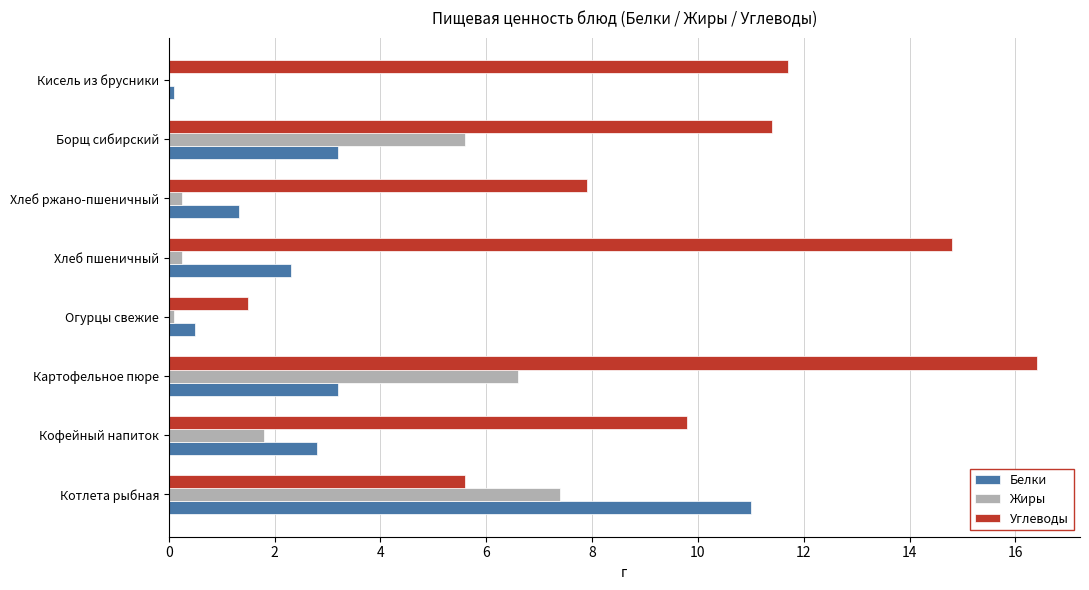

At which category does the chart reach its peak across all series?

Картофельное пюре